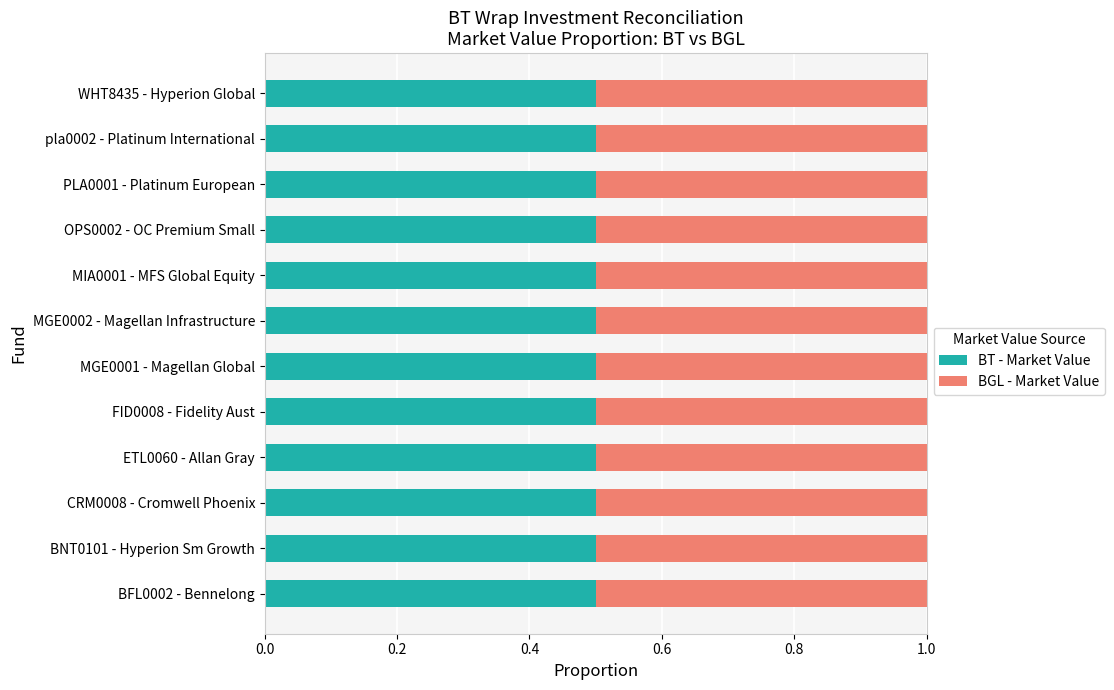

What is the highest value of the BT - Market Value series?

0.5